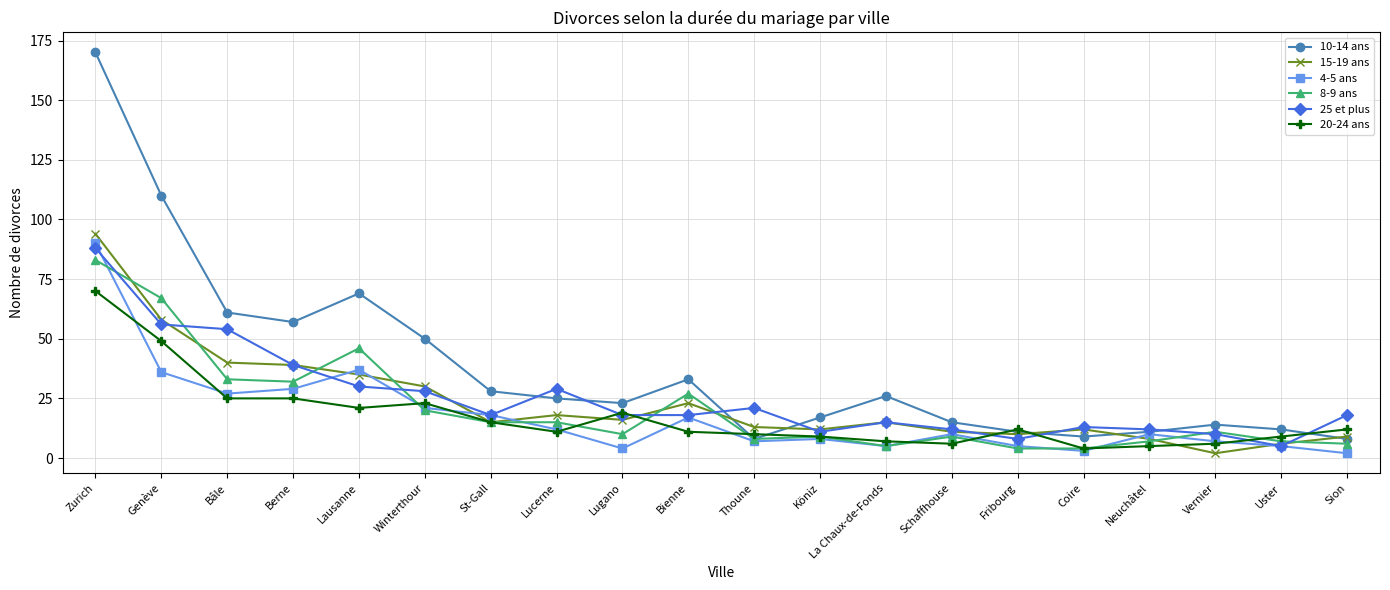

What position from the right is Berne?

17